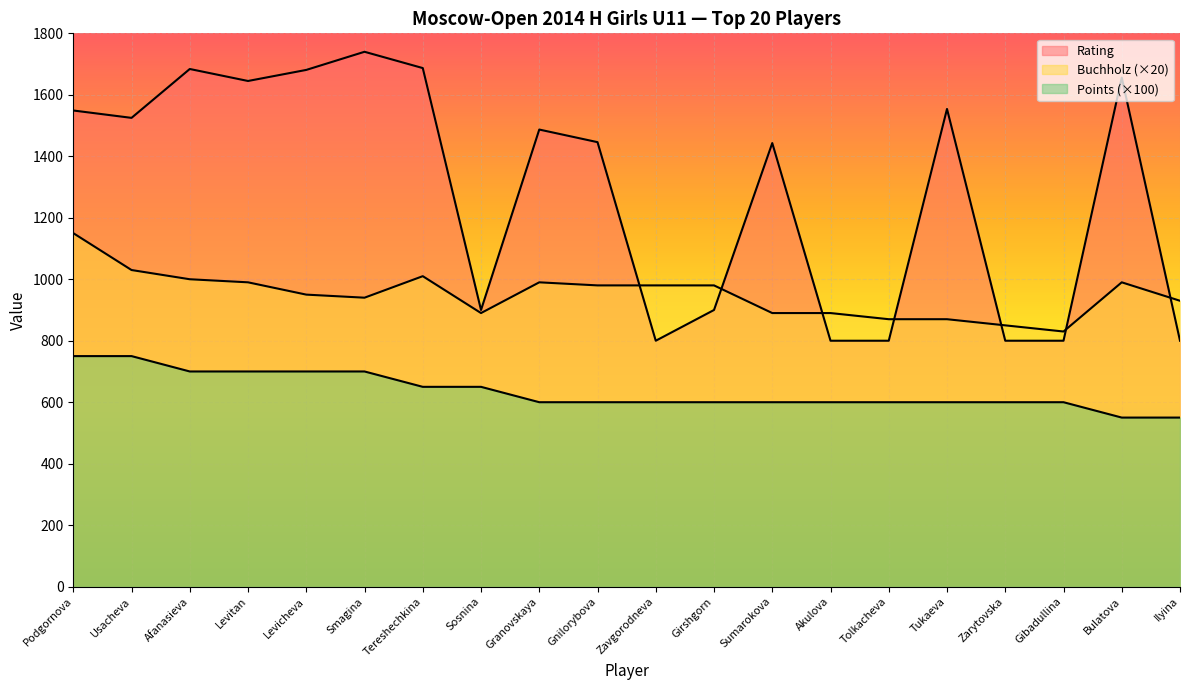

List the series in order of their overall mean, lowest first.

Points, Buchholz, Rating